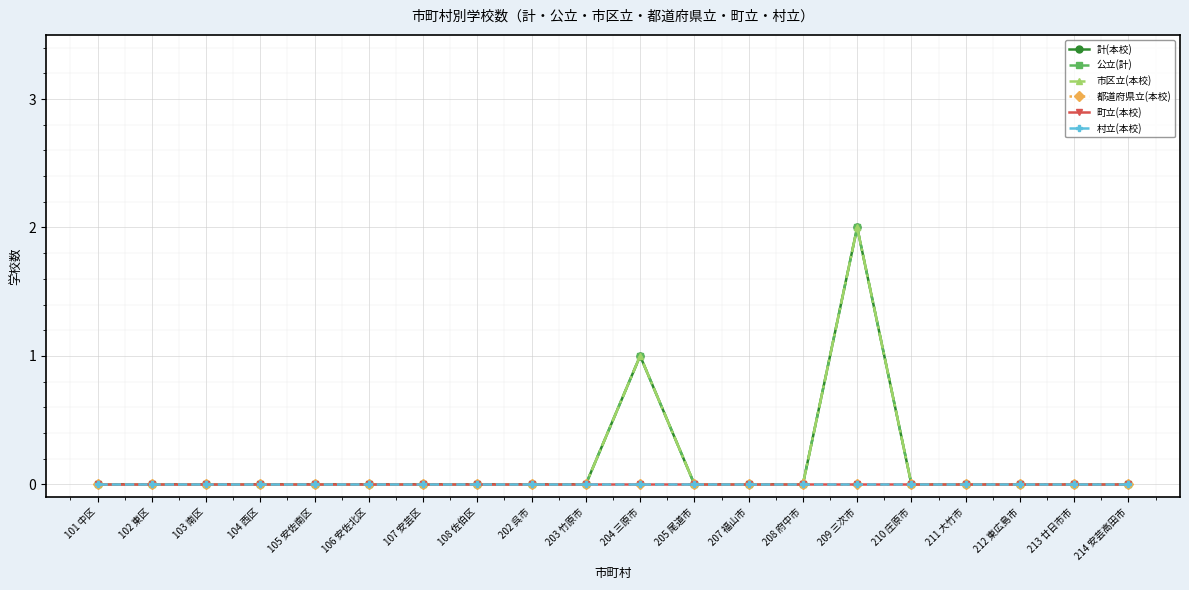

True or false: 町立(本校) and 公立(計) cross at least once.

False